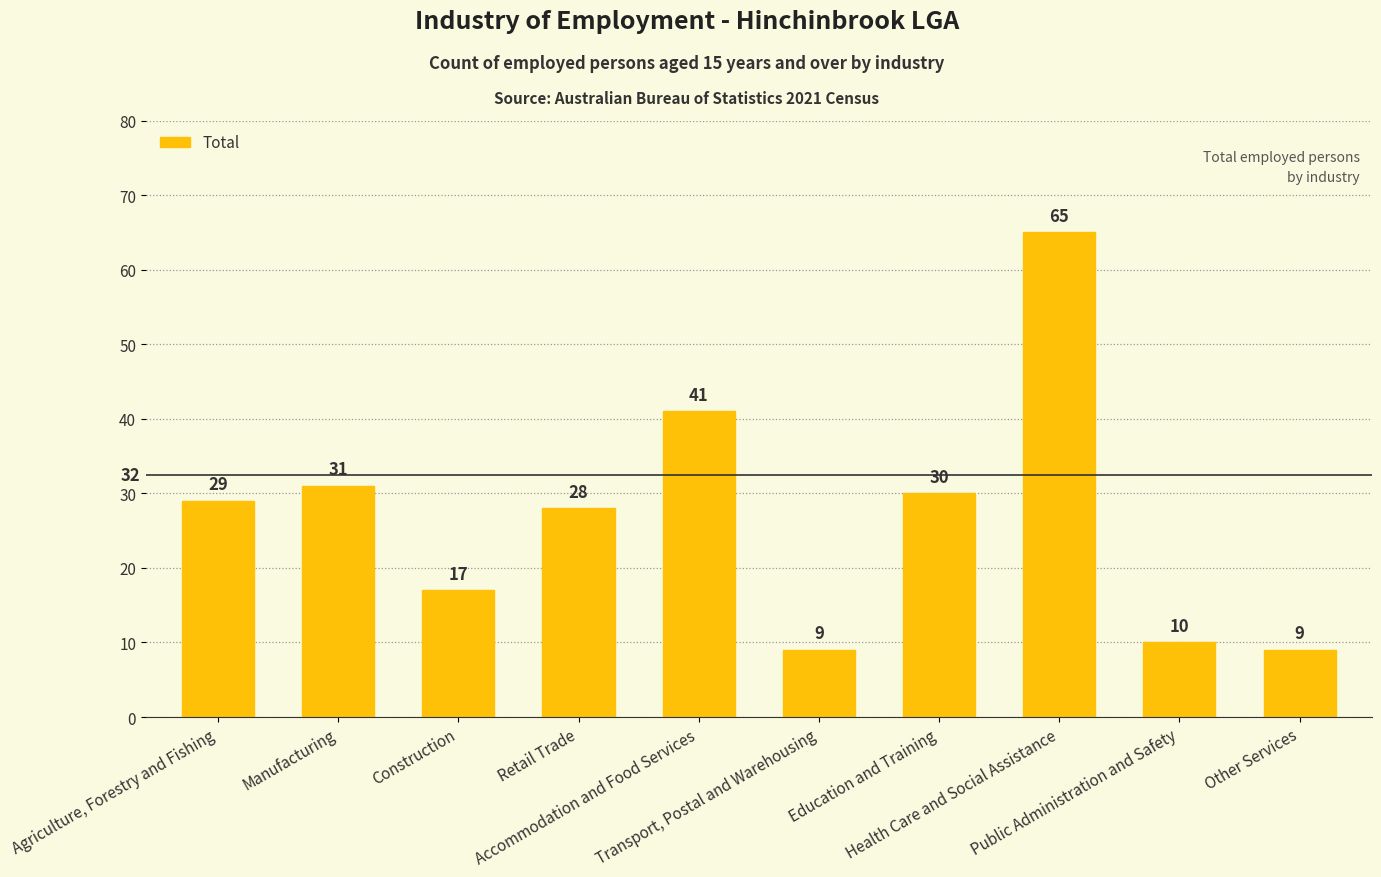

What is the difference between the maximum and minimum values?

56